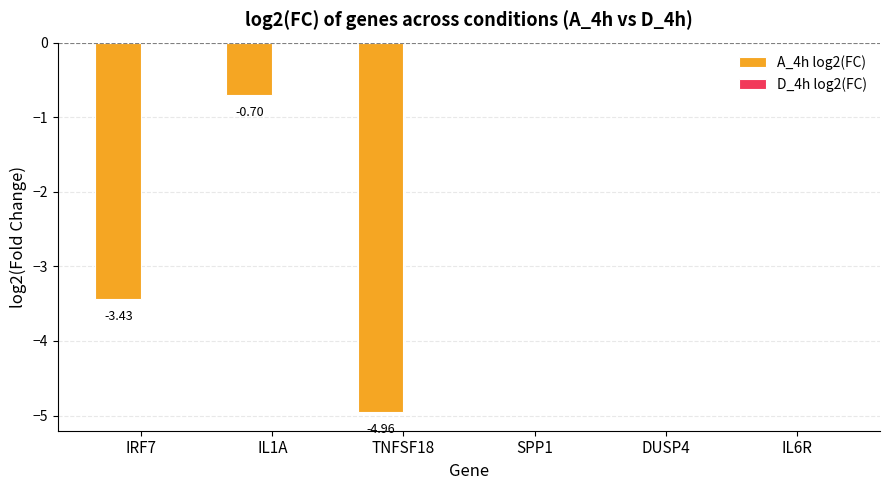

What is the change in value from IL1A to TNFSF18?

-4.3